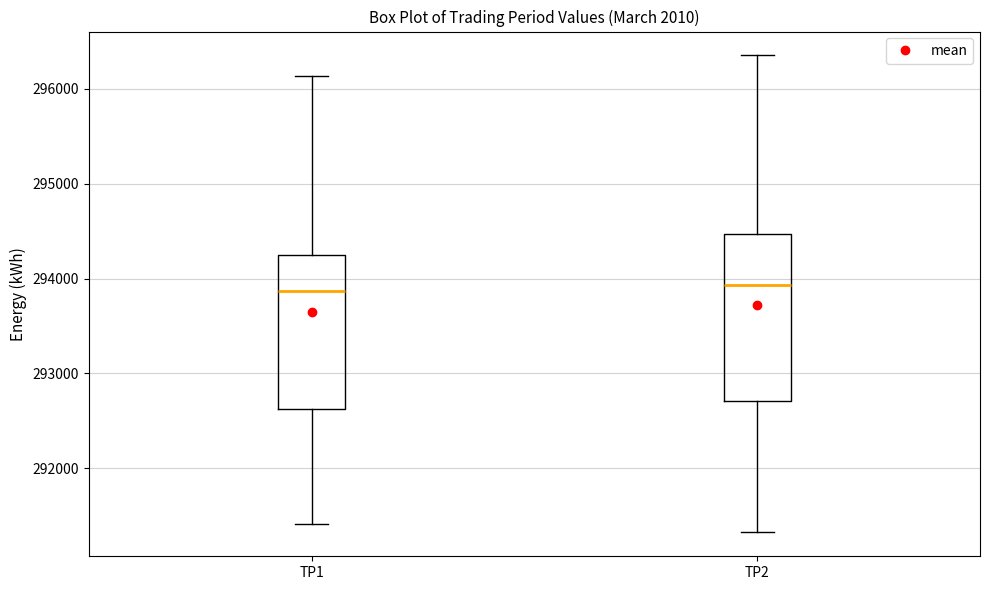

Where is the upper edge of the box for TP2 on the y-axis? The values are not printed on the chart, so give them approximately, as read against the axis.

294500